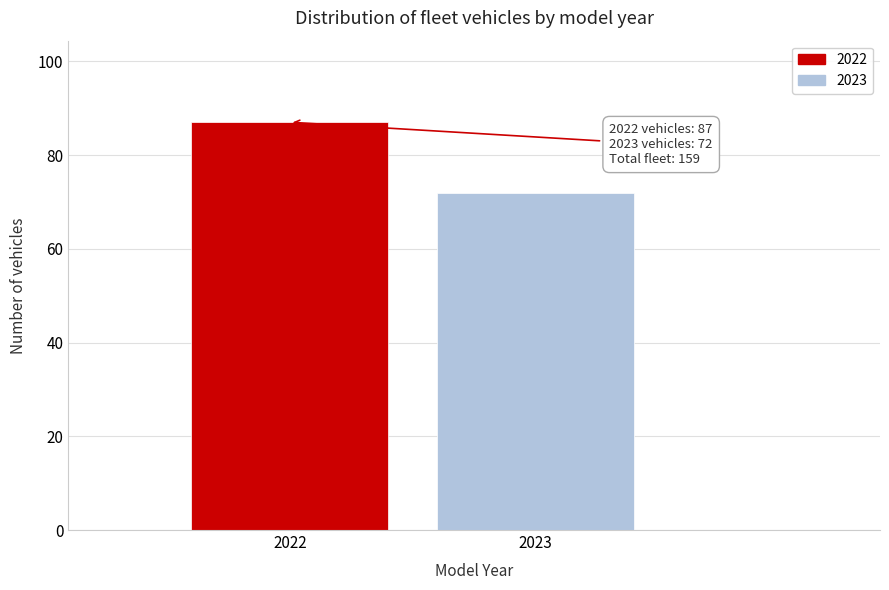

Reading left to right, transcribe all the data shown in this chart.

87	72